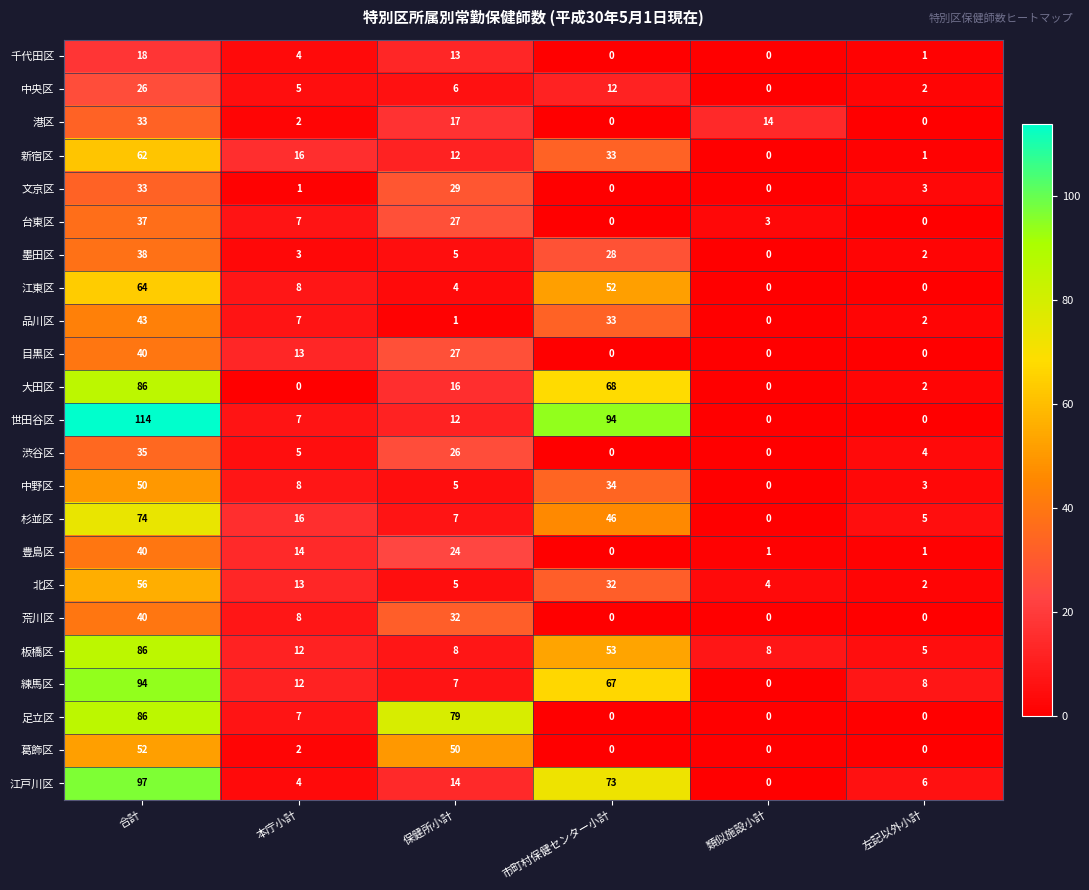

List the labels in order of 中野区 value, smallest first.

類似施設小計, 左記以外小計, 保健所小計, 本庁小計, 市町村保健センター小計, 合計